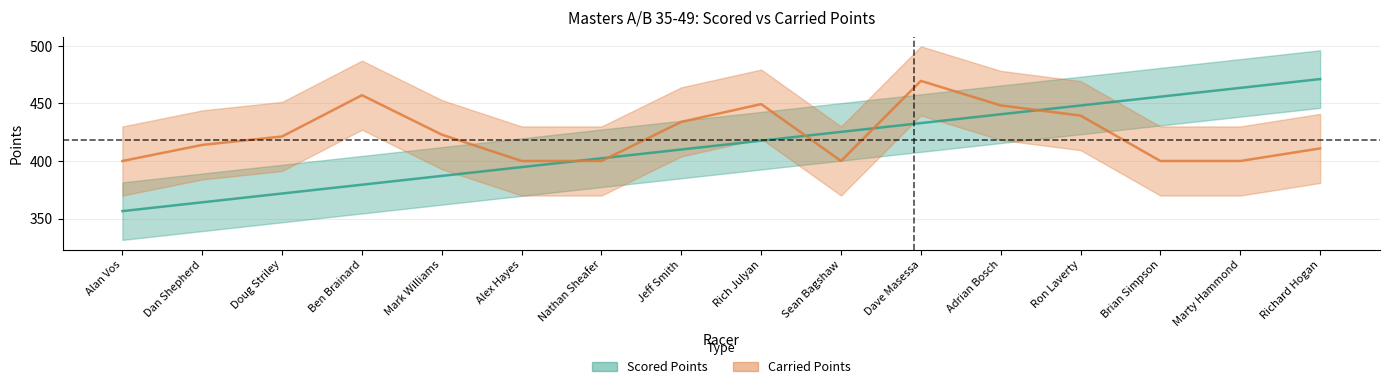

What is the label of the 8th point from the right?

Rich Julyan